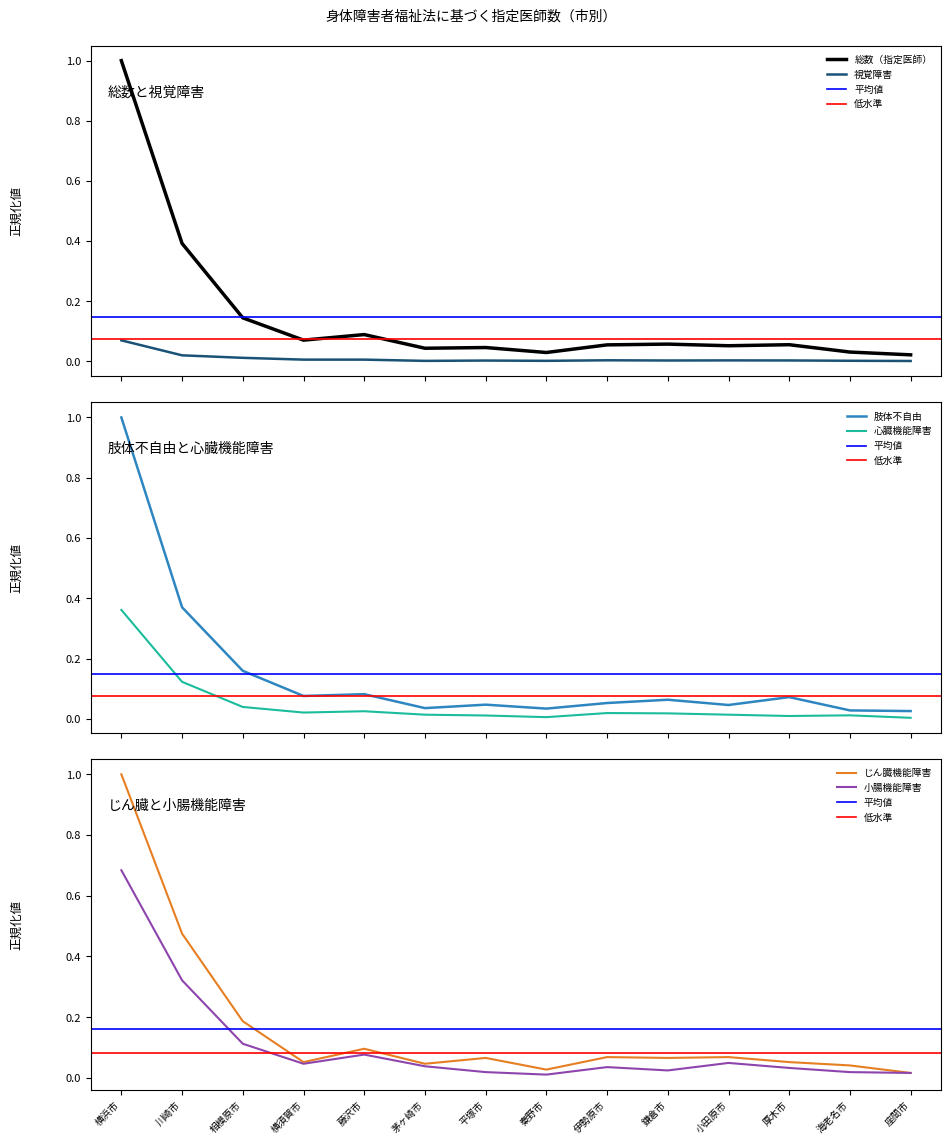

What is the total value across all series at 平塚市?

0.2